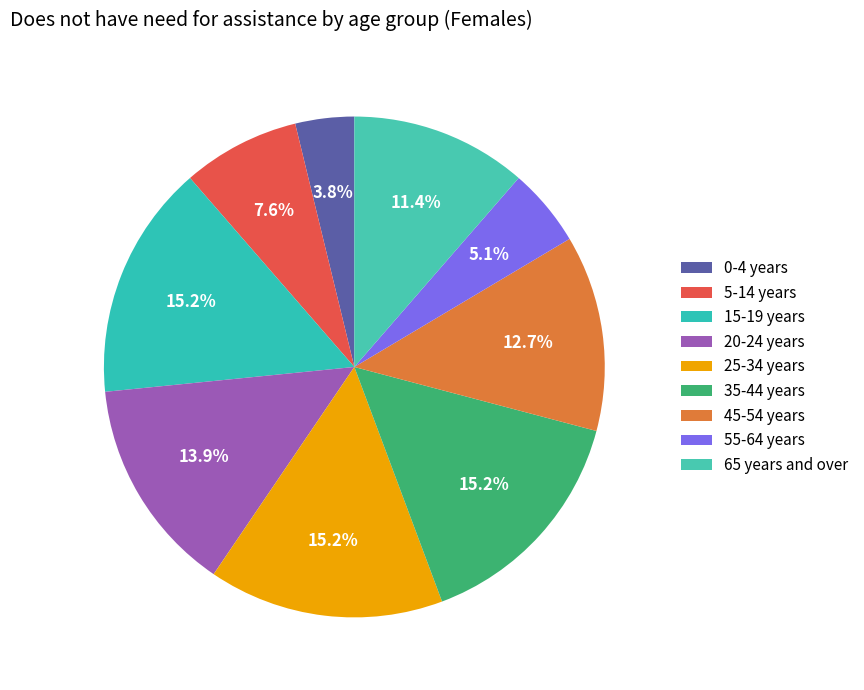

Combined, do 15-19 years and 0-4 years account for over 50%?

No